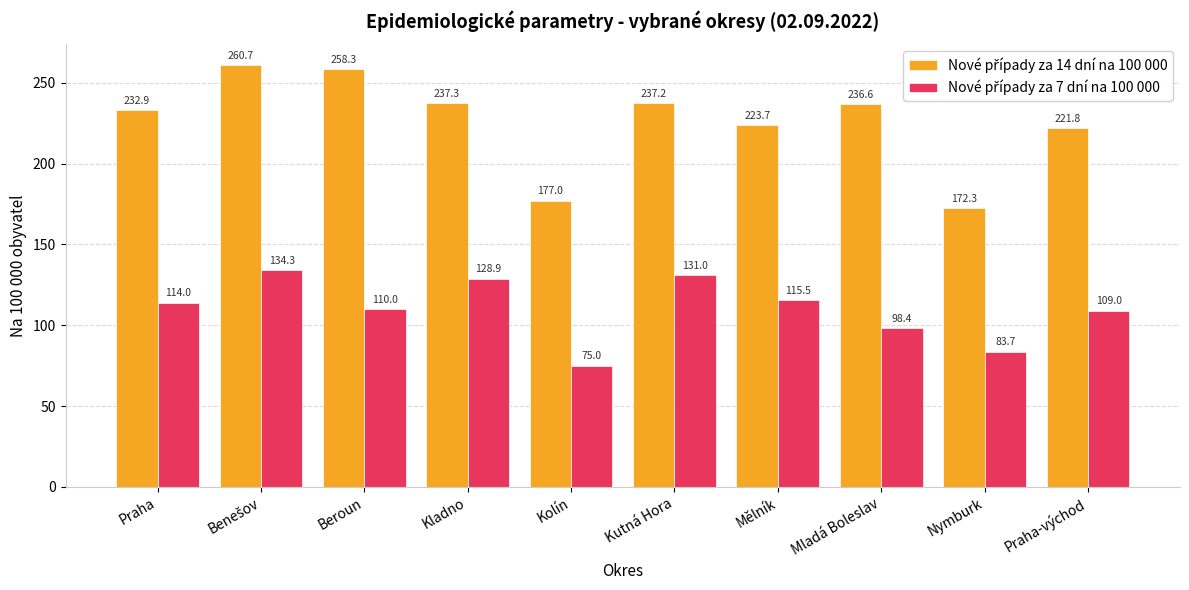

At how many categories does at least one series exceed 88?

10